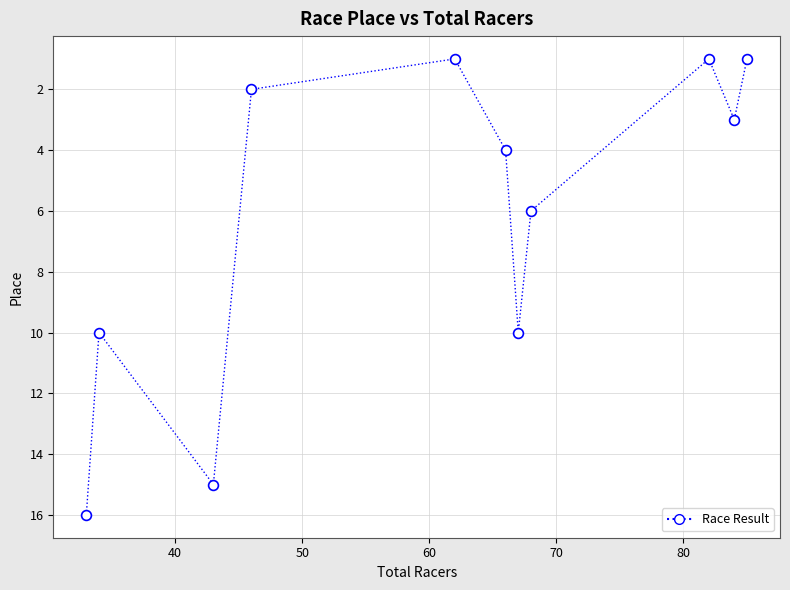

What is the average Y value?

6